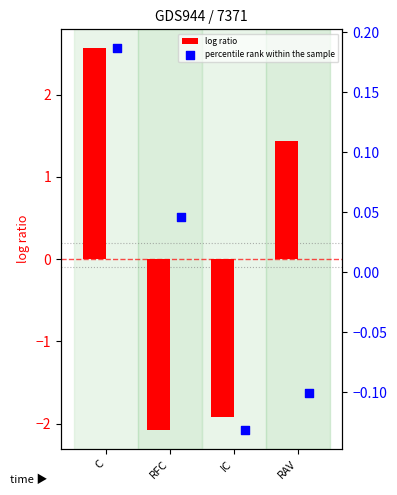

Which series reaches the minimum Y coordinate?

log ratio